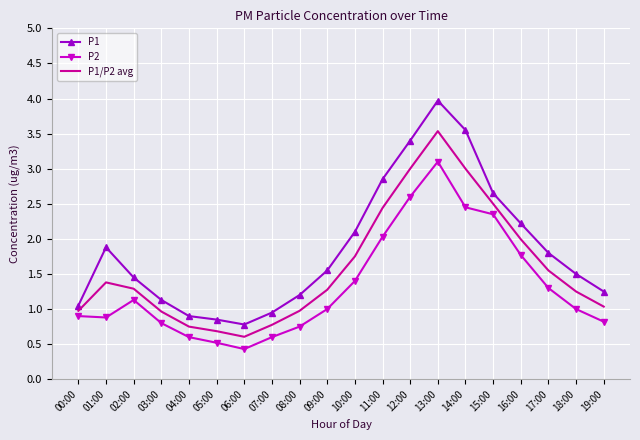

True or false: P1 and P1/P2 avg cross at least once.

False